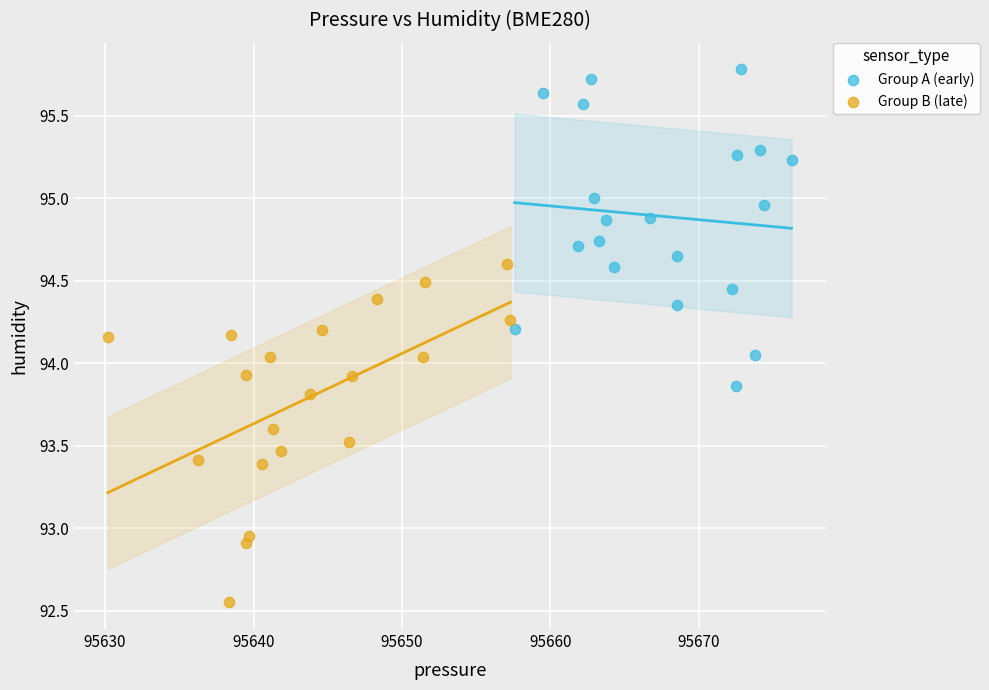

Which series has the largest Y range (max minus min)?

Group B (late)